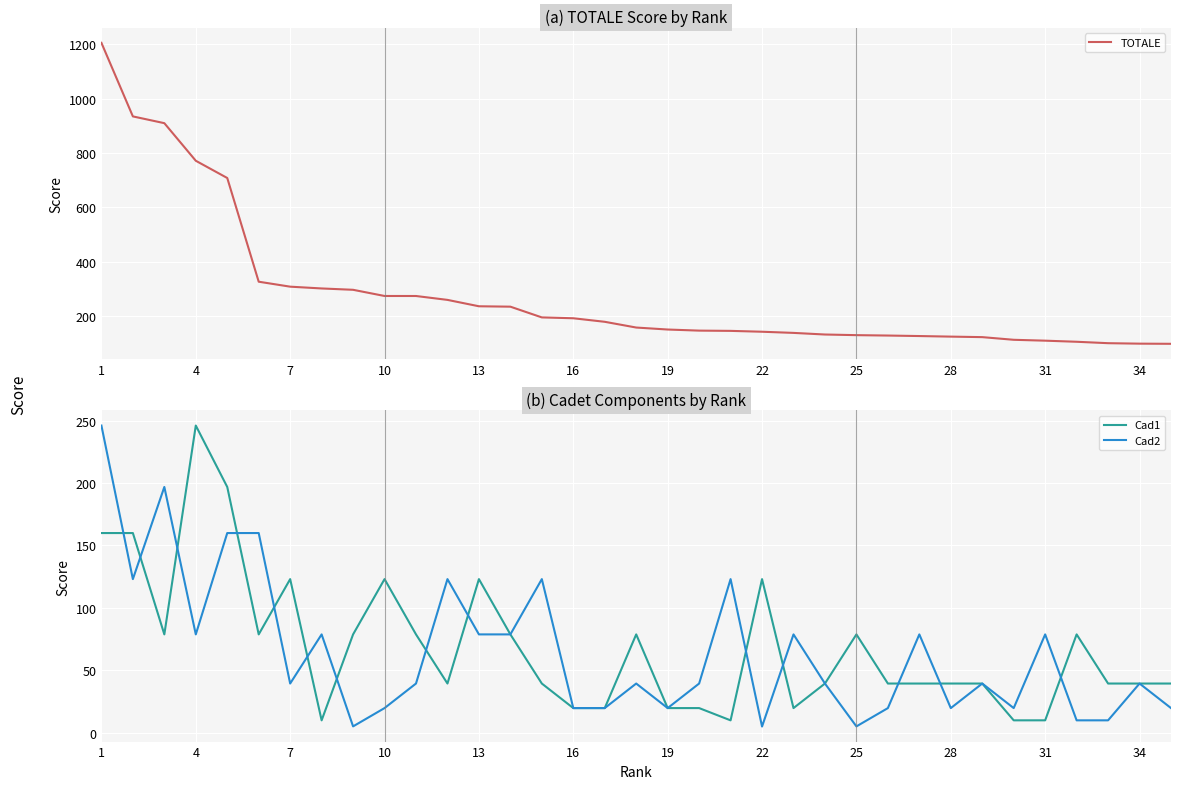

How many data points in Cad2 are above 39?

22